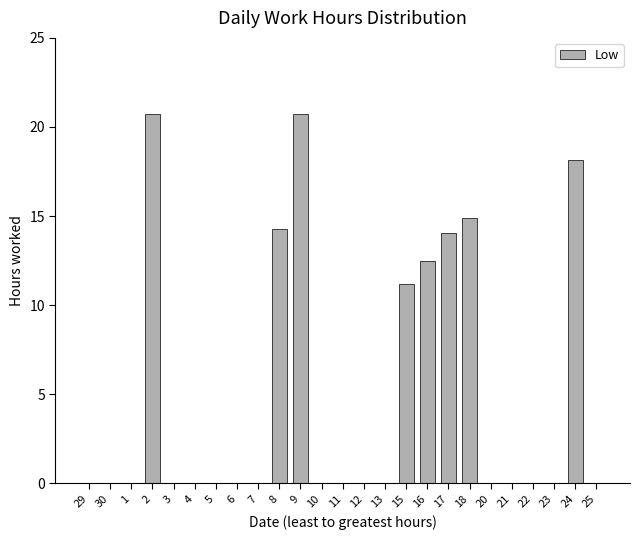

True or false: the data shows -9.8 at 10.

False